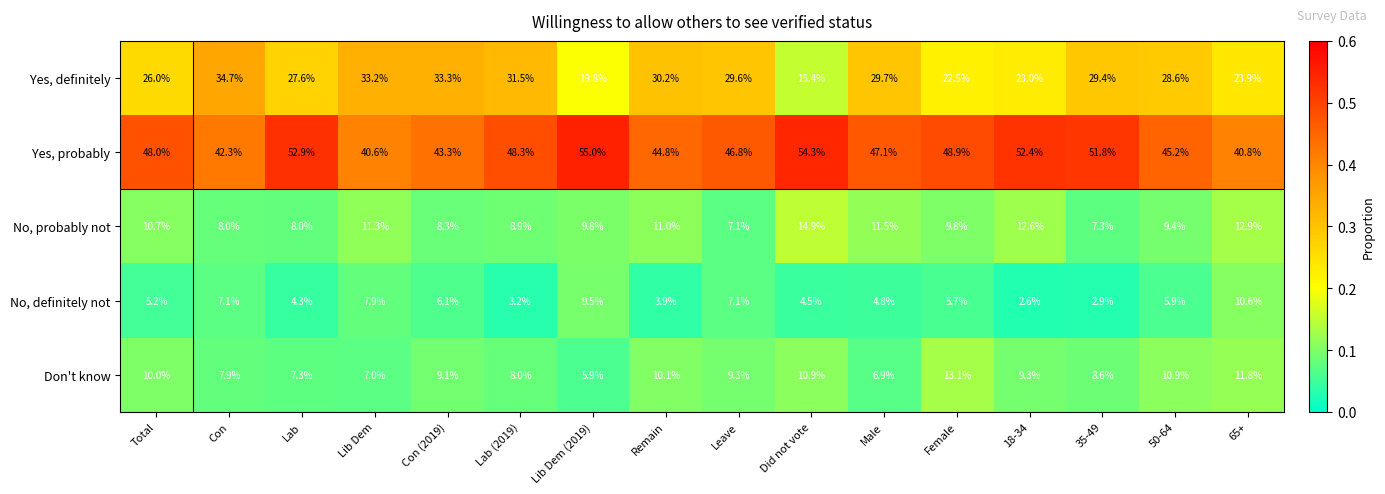

What is the difference between the maximum and second lowest values in the Don't know series?

6.2